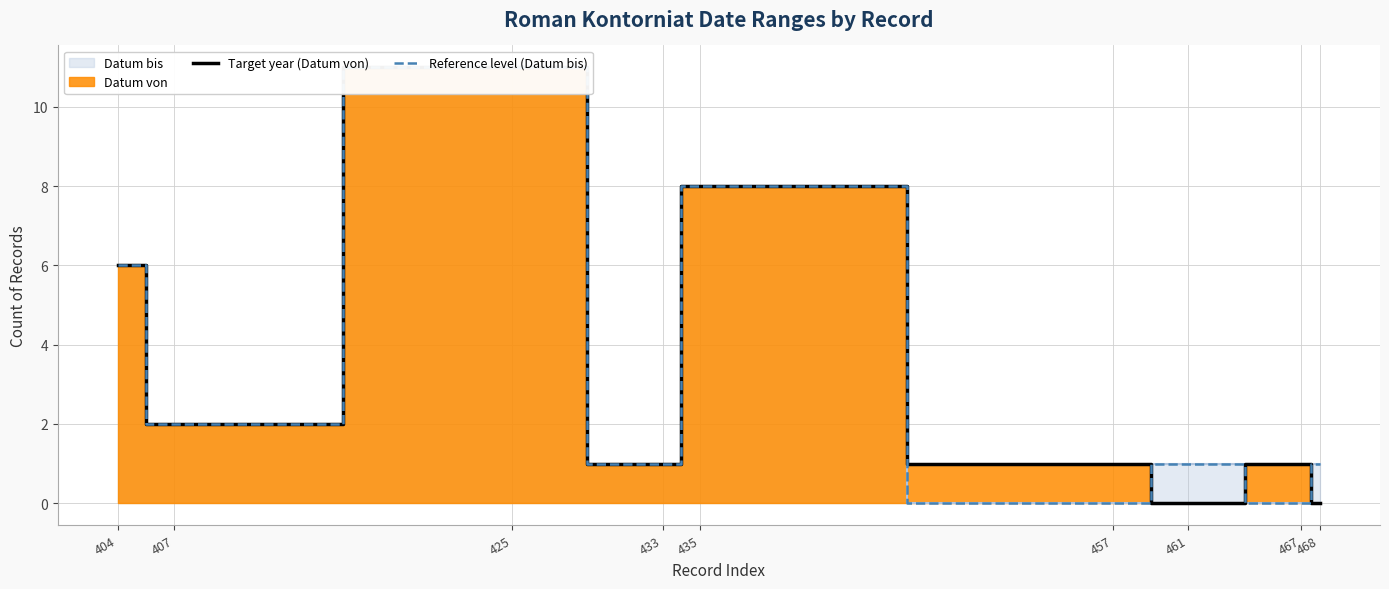

Reading left to right, what are all the values shown in this chart?

Target year (Datum von): 404=6	407=2	425=11	433=1	435=8	457=1	461=0	467=1	468=0
Reference level (Datum bis): 404=6	407=2	425=11	433=1	435=8	457=0	461=1	467=0	468=1